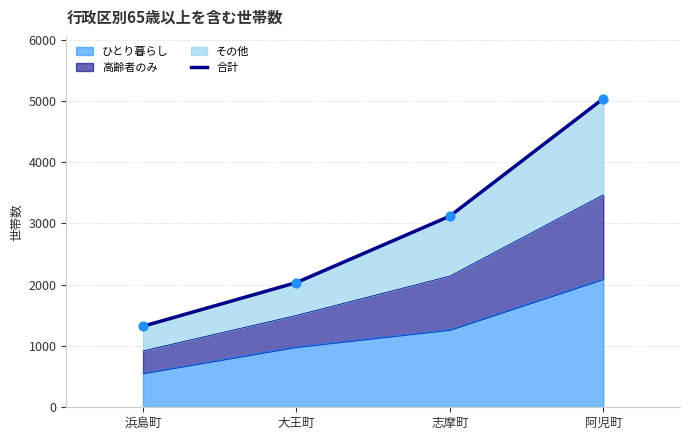

Approximately how many times larger is the value at 阿児町 compared to 大王町?

2.5